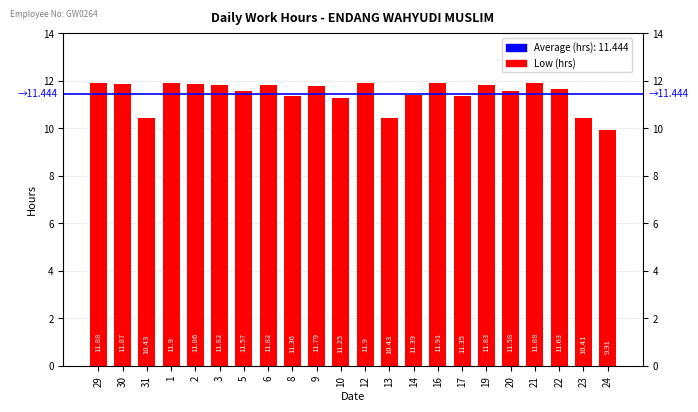

What is the difference between the maximum and minimum values?

2.0